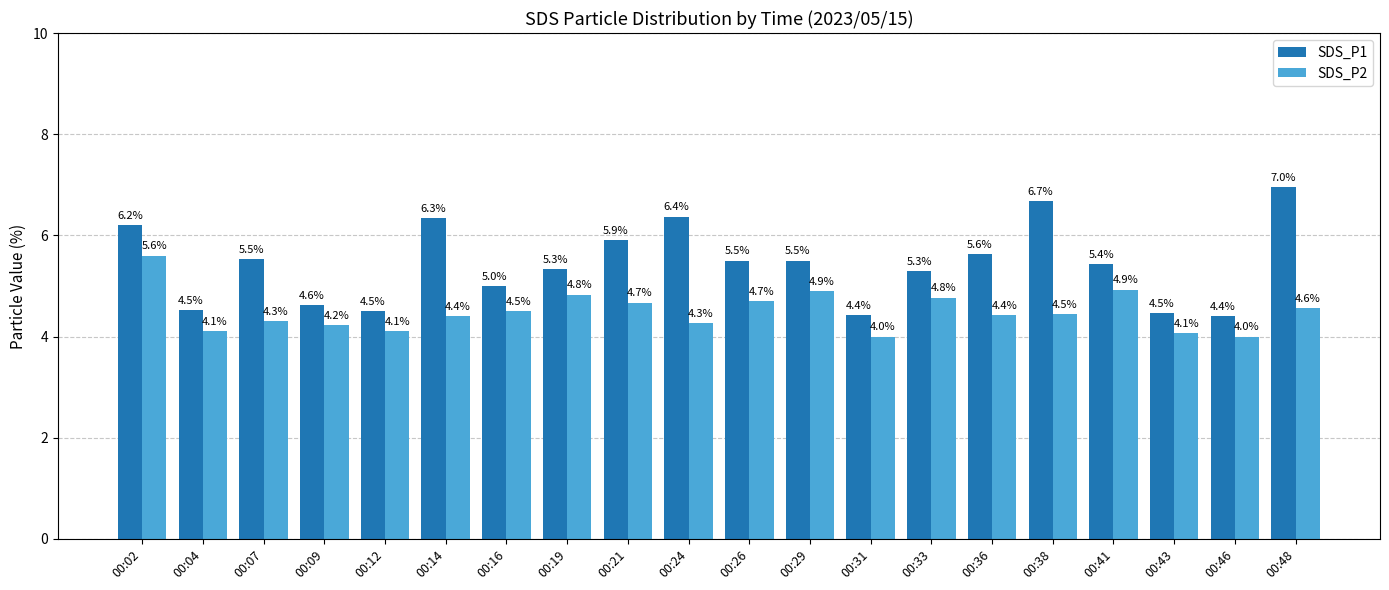

What is the maximum value for SDS_P1?

7.0